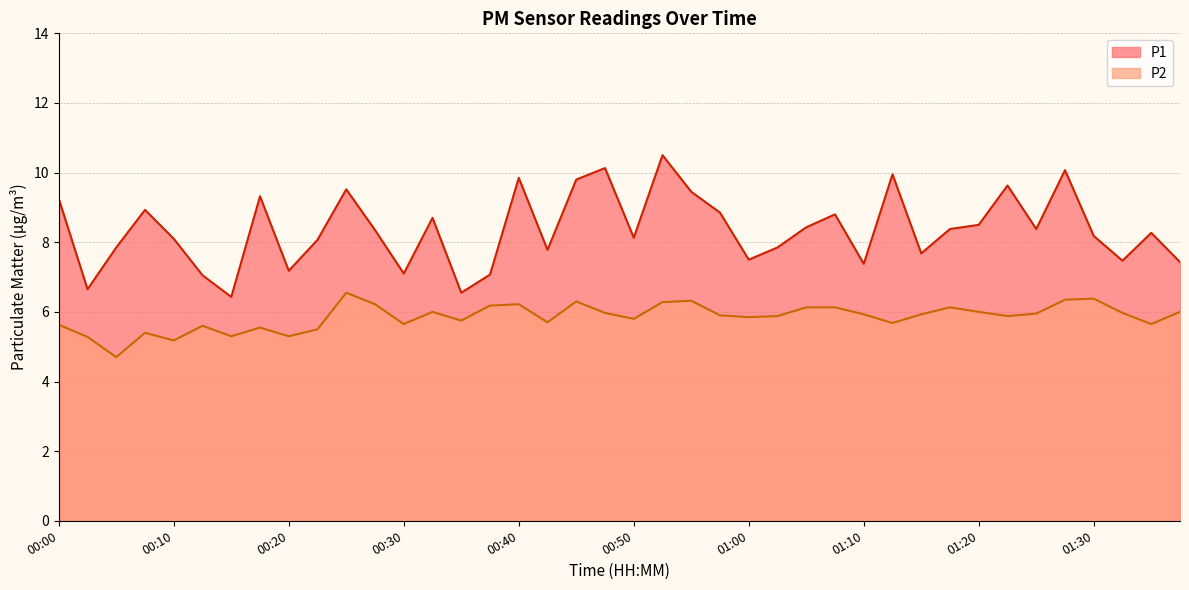

Reading left to right, what are all the values shown in this chart?

P1: 9.2	6.7	7.8	8.9	8.1	7.0	6.4	9.3	7.2	8.1	9.5	8.3	7.1	8.7	6.5	7.1	9.8	7.8	9.8	10.1	8.1	10.5	9.4	8.8	7.5	7.8	8.4	8.8	7.4	9.9	7.7	8.4	8.5	9.6	8.4	10.1	8.2	7.5	8.3	7.4
P2: 5.6	5.3	4.7	5.4	5.2	5.6	5.3	5.5	5.3	5.5	6.5	6.2	5.7	6.0	5.8	6.2	6.2	5.7	6.3	6.0	5.8	6.3	6.3	5.9	5.8	5.9	6.1	6.1	5.9	5.7	5.9	6.1	6.0	5.9	6.0	6.3	6.4	6.0	5.7	6.0